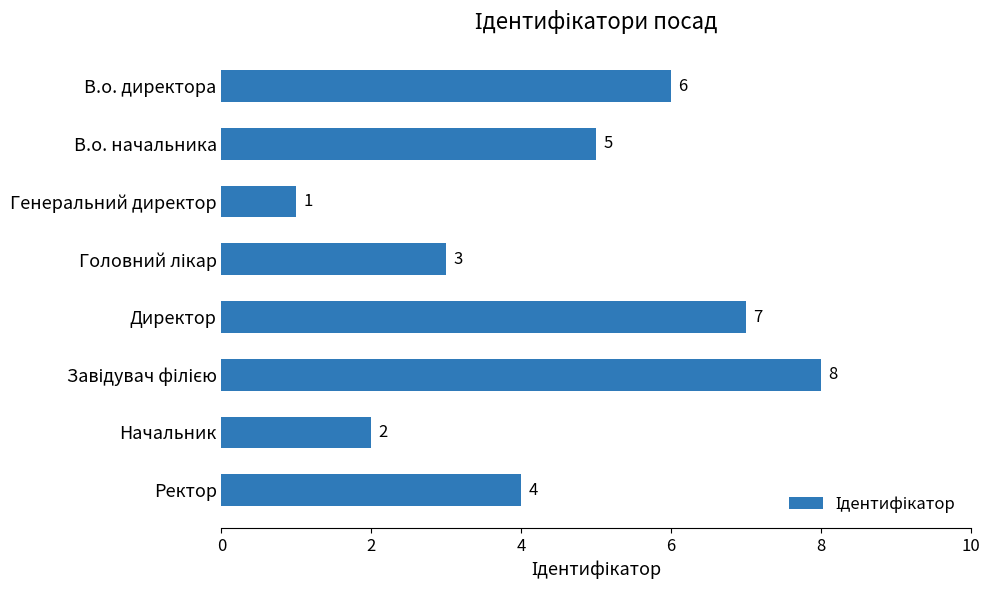

Is it true that the value at Начальник is 1?

False